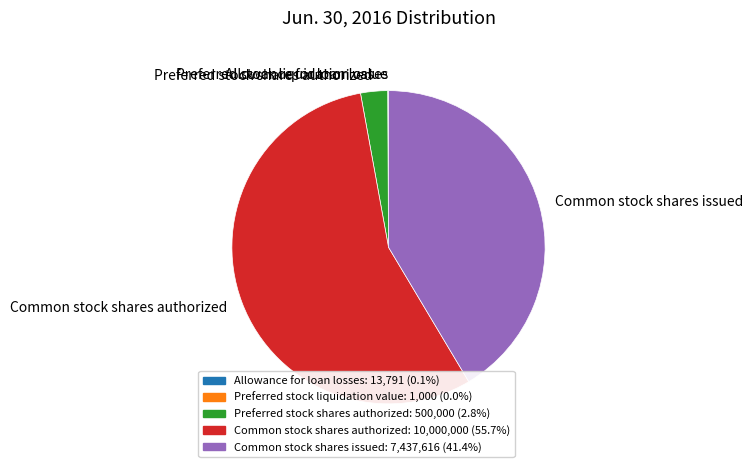

Is the sum of Preferred stock shares authorized and Common stock shares authorized greater than half?

Yes